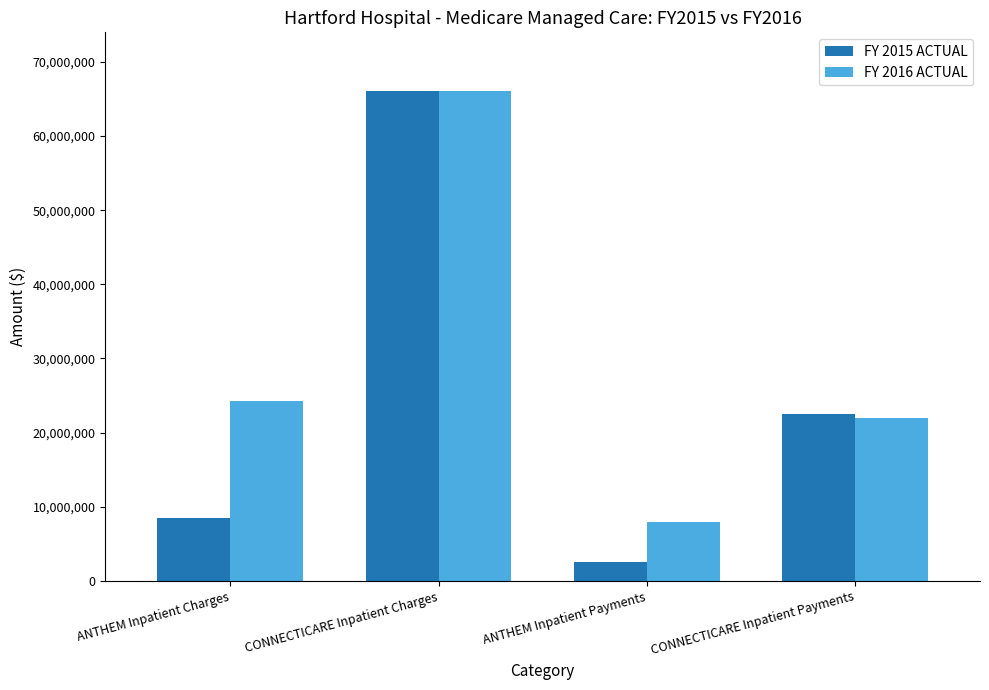

Is it true that FY 2016 ACTUAL equals 14910054 at CONNECTICARE Inpatient Payments?

False